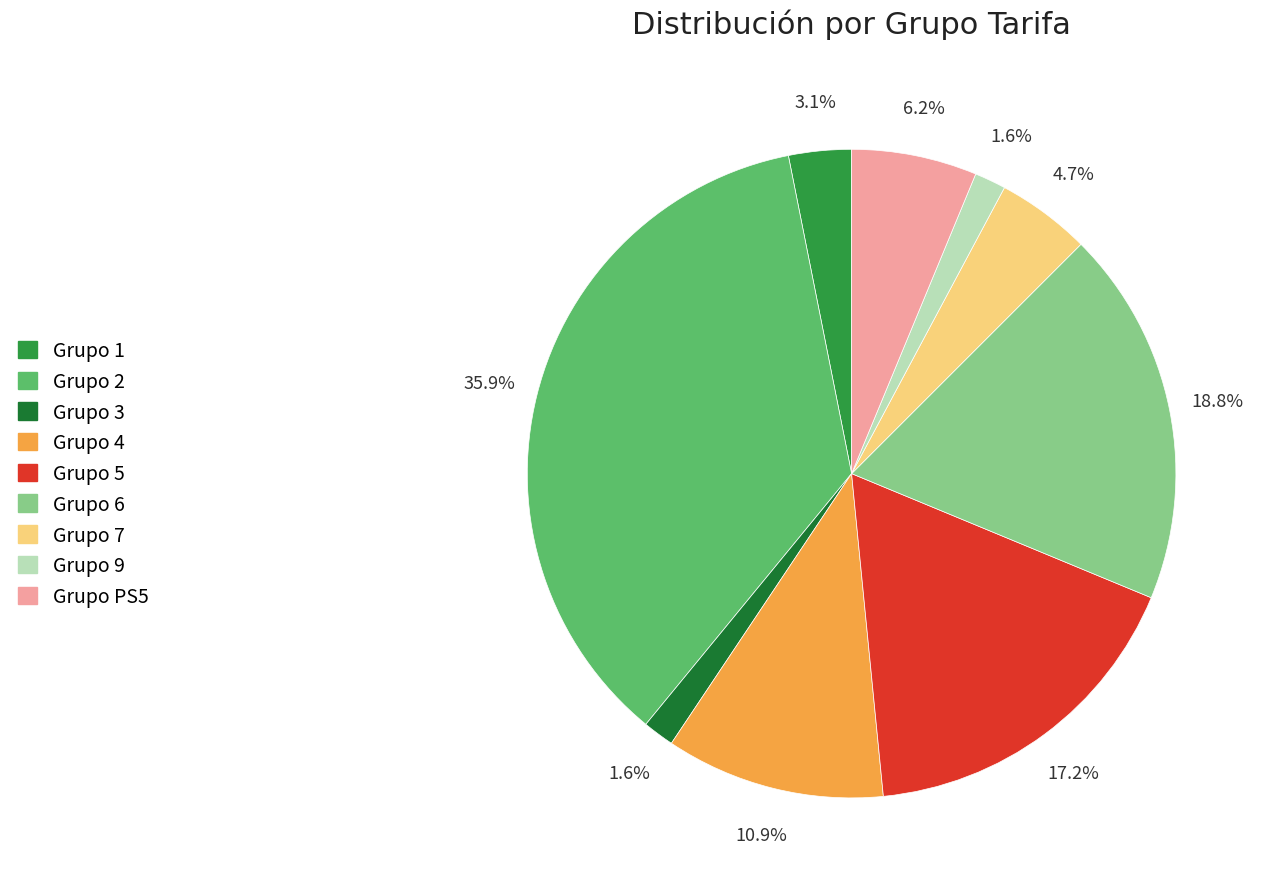

Is there any slice that represents more than half of the pie?

No